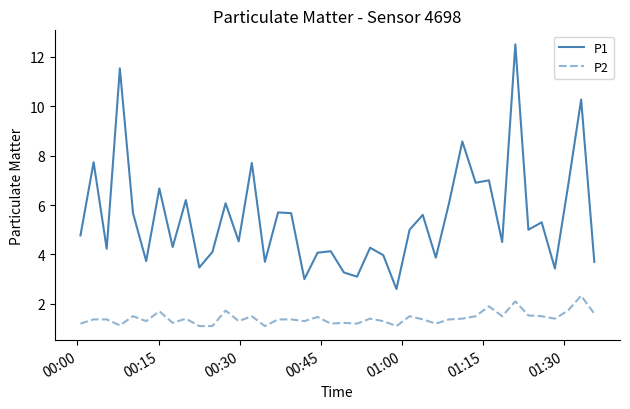

Which series has the largest range (max minus min)?

P1